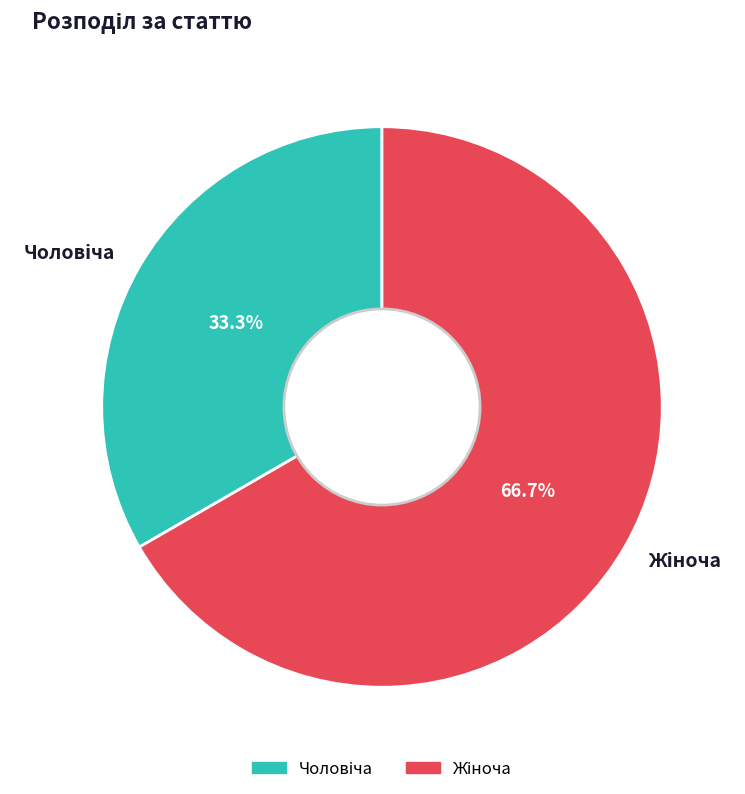

Which category has the biggest portion of the pie?

Жіноча